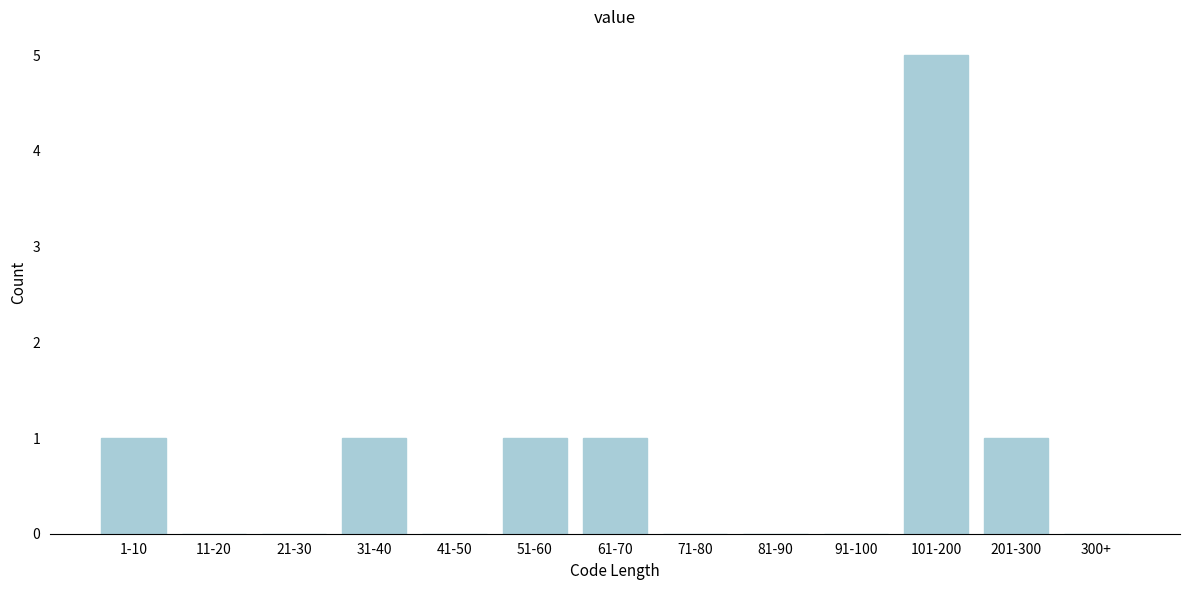

Reading right to left, what are all the values shown in this chart?

300+=0	201-300=1	101-200=5	91-100=0	81-90=0	71-80=0	61-70=1	51-60=1	41-50=0	31-40=1	21-30=0	11-20=0	1-10=1